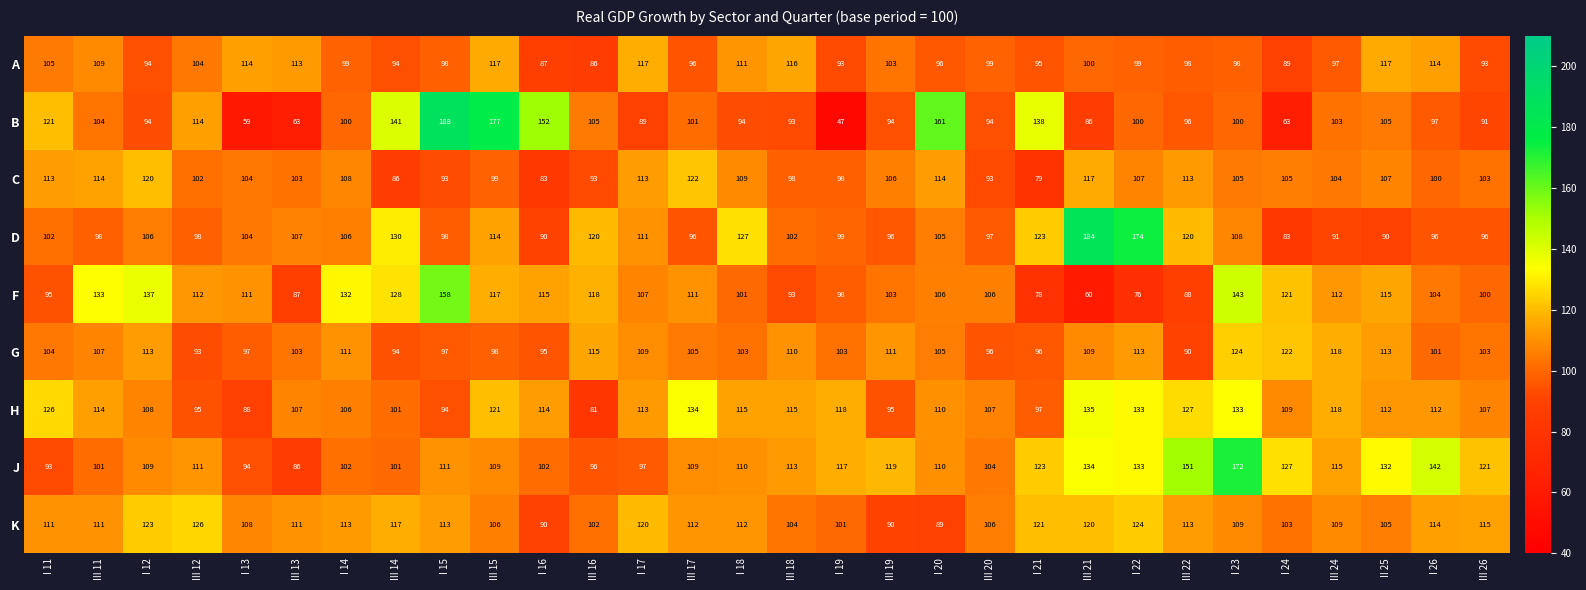

At which label does A reach its minimum?

III 16